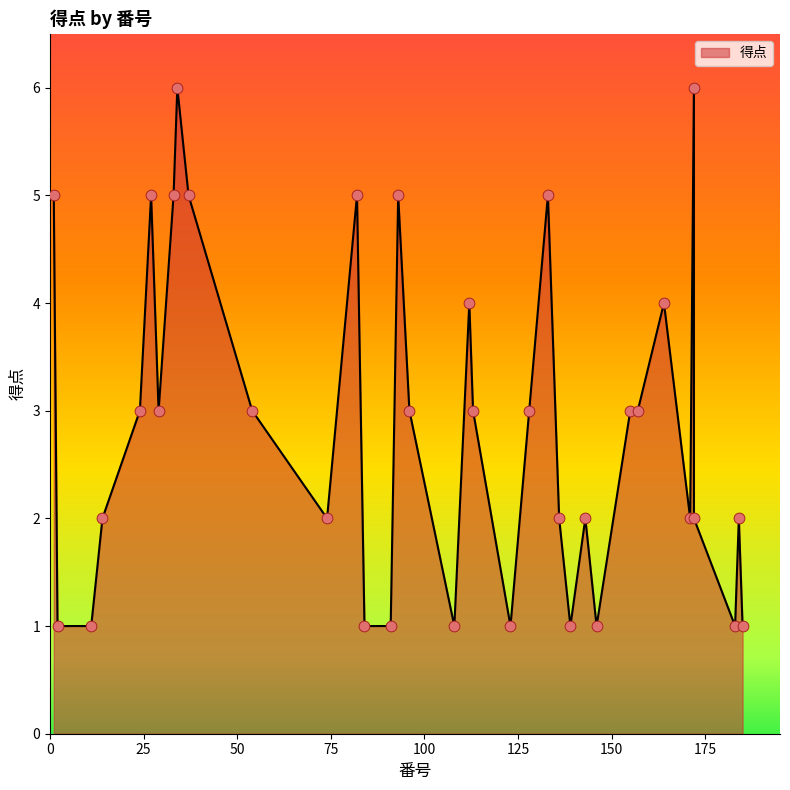

Between 183 and 37, which is larger?

37